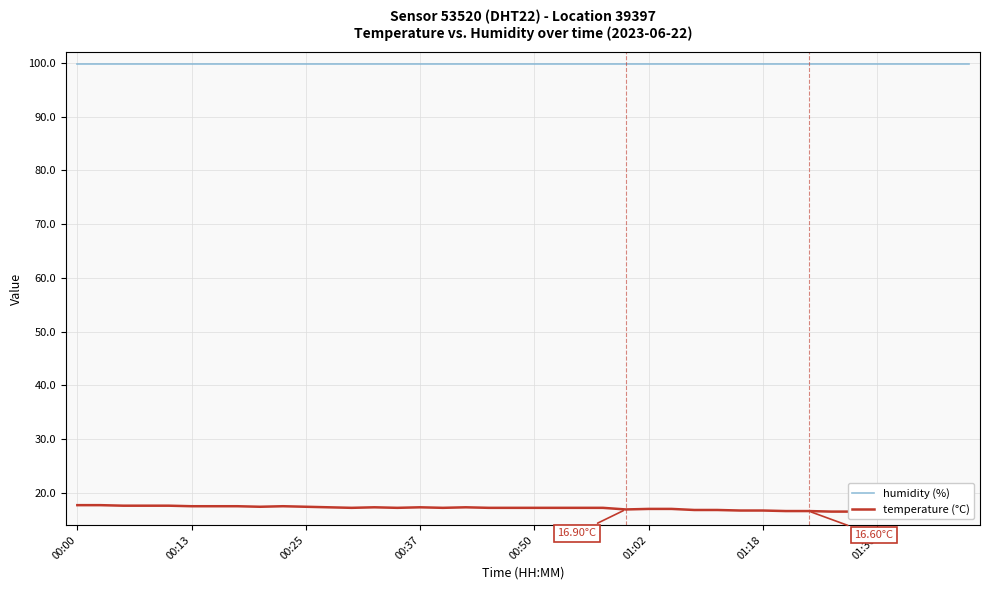

Where is humidity (%) nearest to the value 99?

00:00